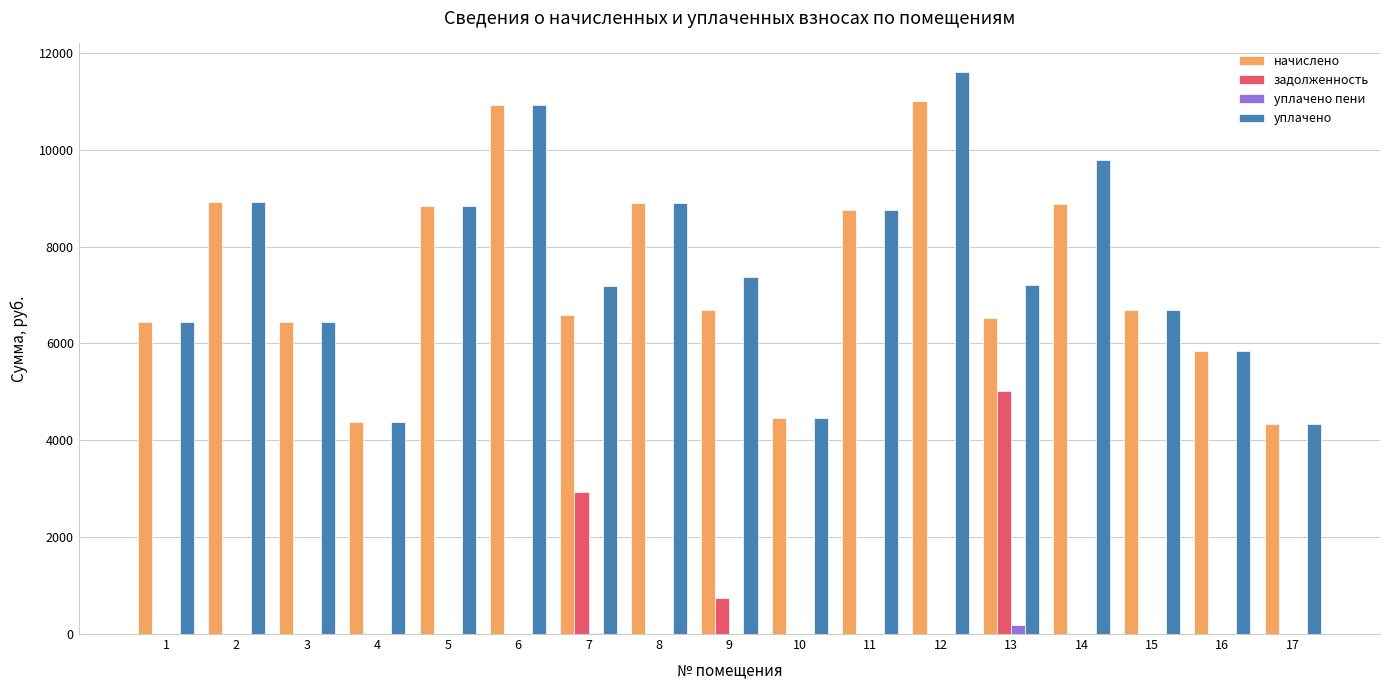

The value of начислено at 17 is 1919.6. True or false?

False